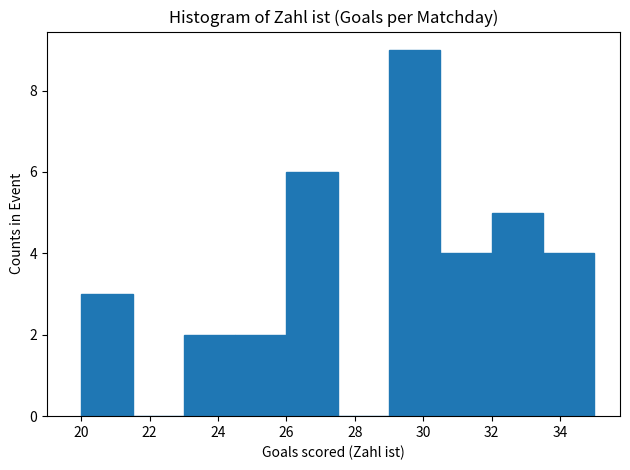

How tall is the bar that spans 32.0 to 33.5 on the x-axis? Neither the bar edges nor the heights are printed on the chart, so give them approximately, as read against the axes.

5